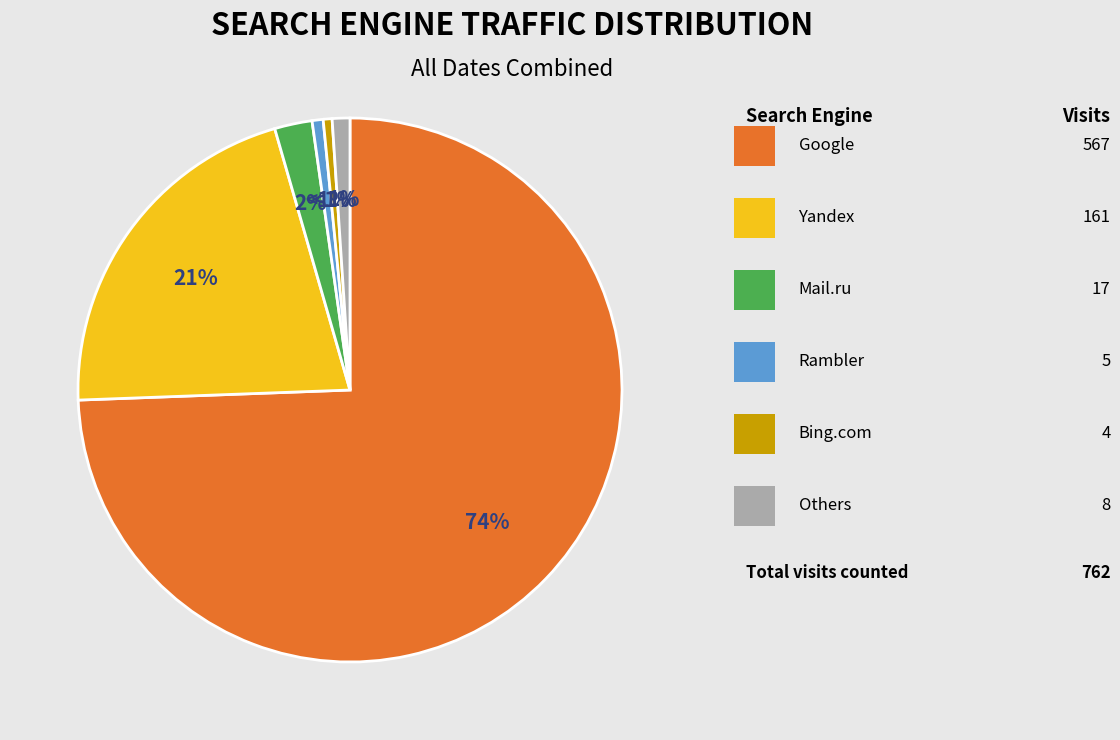

Is there a majority slice in this chart?

Yes